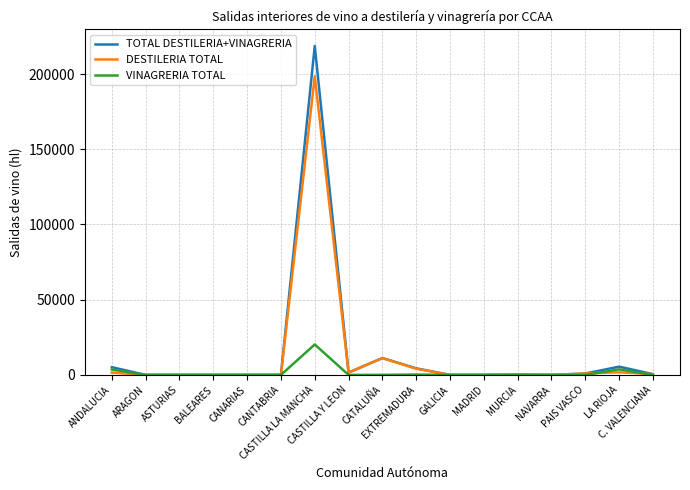

Which series has the largest range (max minus min)?

TOTAL DESTILERIA+VINAGRERIA